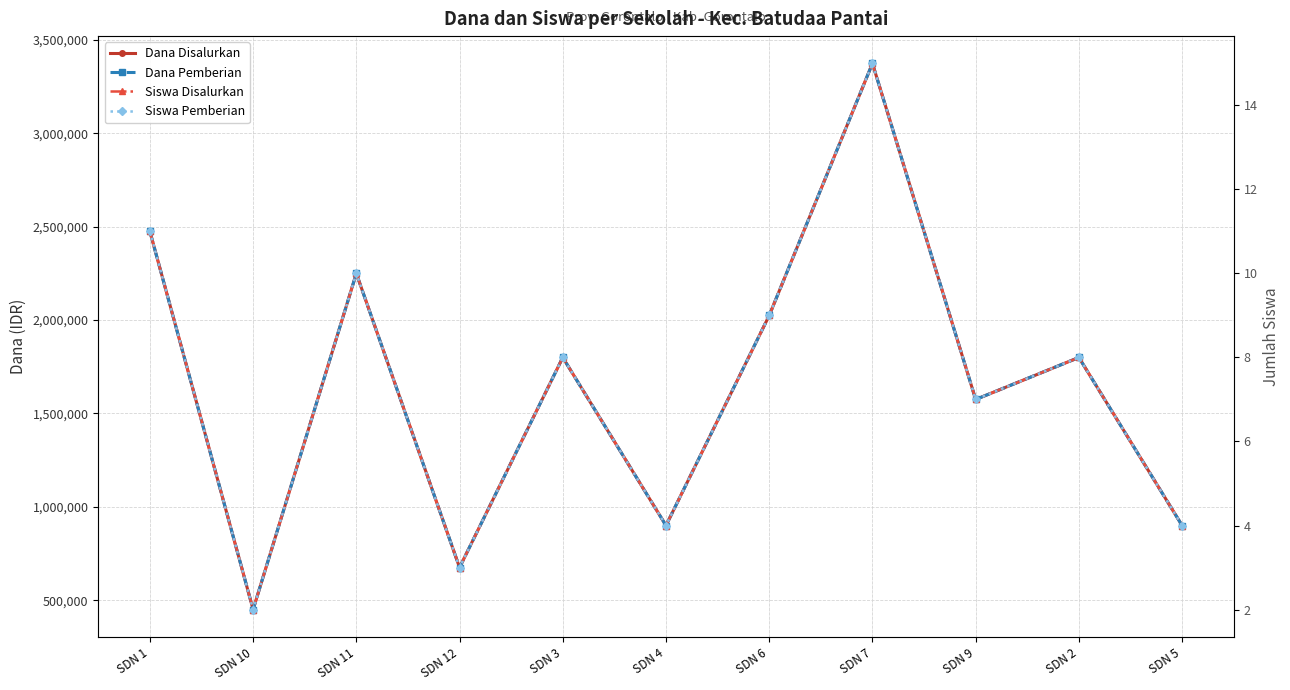

Rank the series by their maximum value, from lowest to highest.

Siswa Disalurkan, Siswa Pemberian, Dana Disalurkan, Dana Pemberian